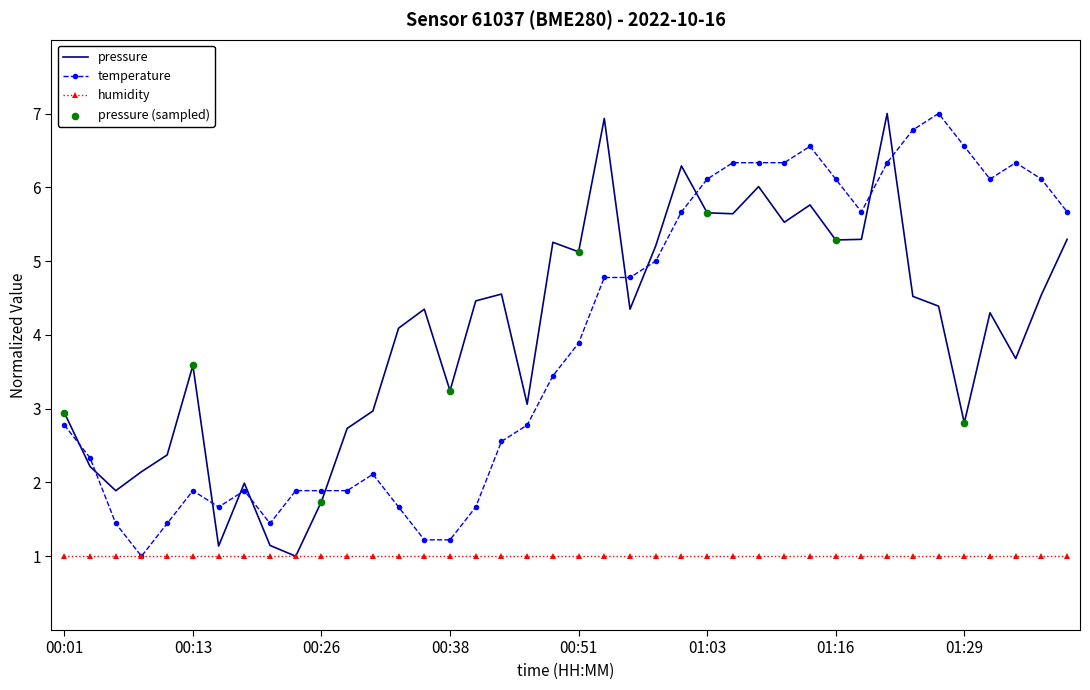

What is the maximum value for humidity?

1.0